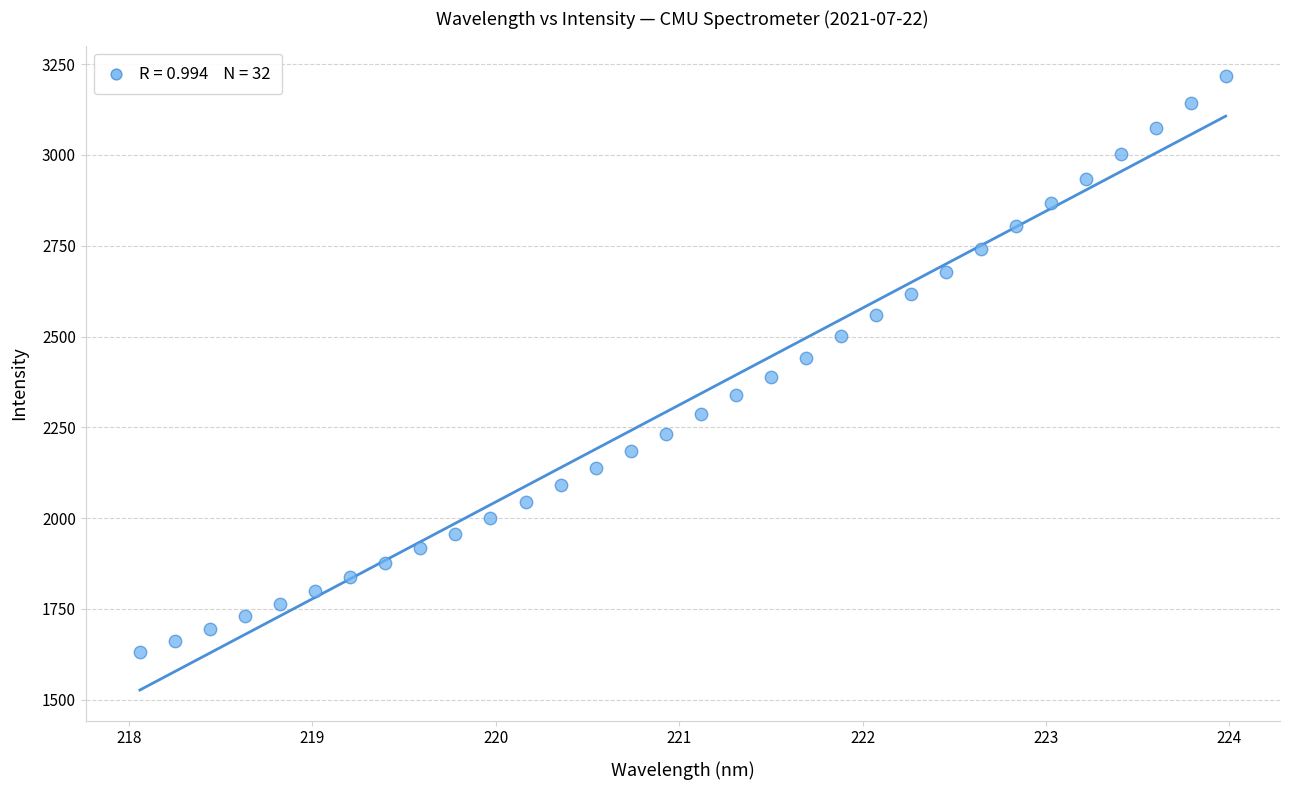

What is the range of Y values (max minus min)?

1587.0